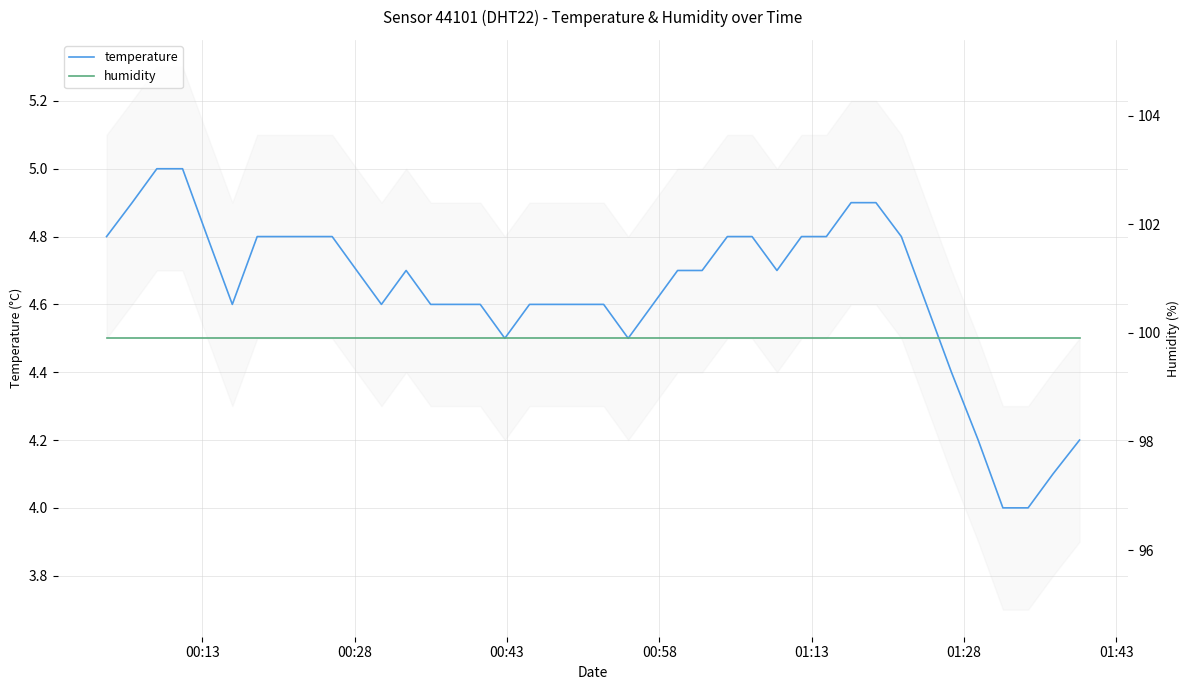

How many interior local valleys does the temperature series have?

5